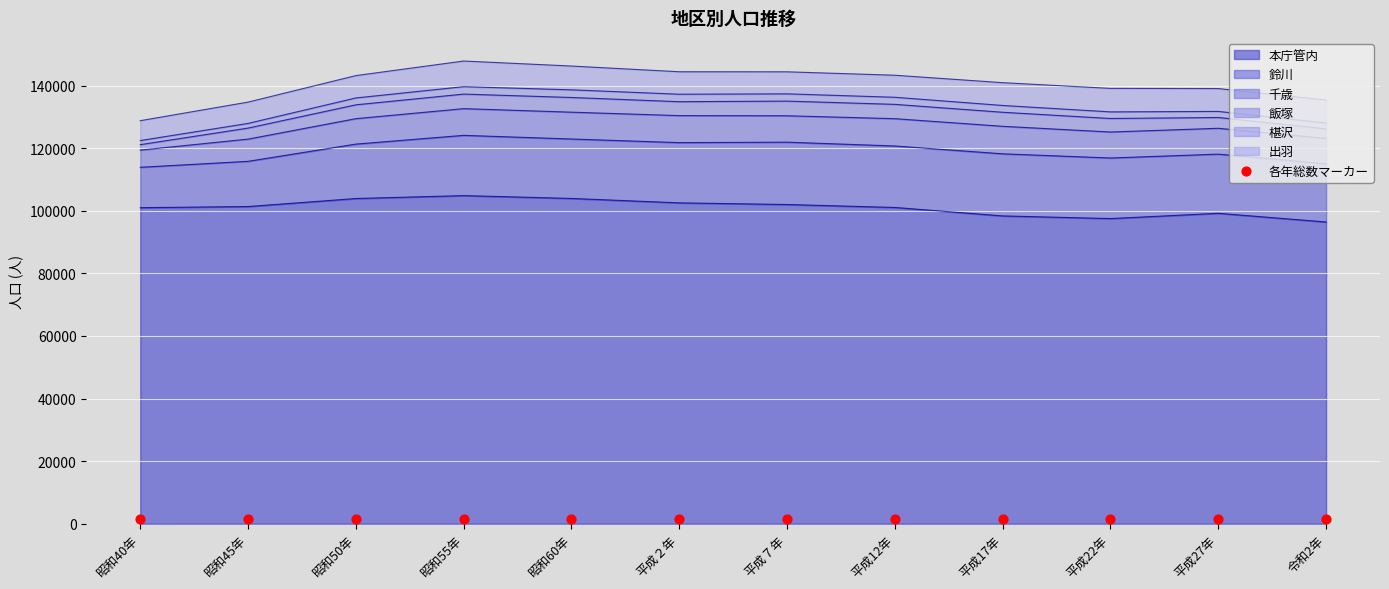

At which category is the sum across all series the highest?

昭和55年